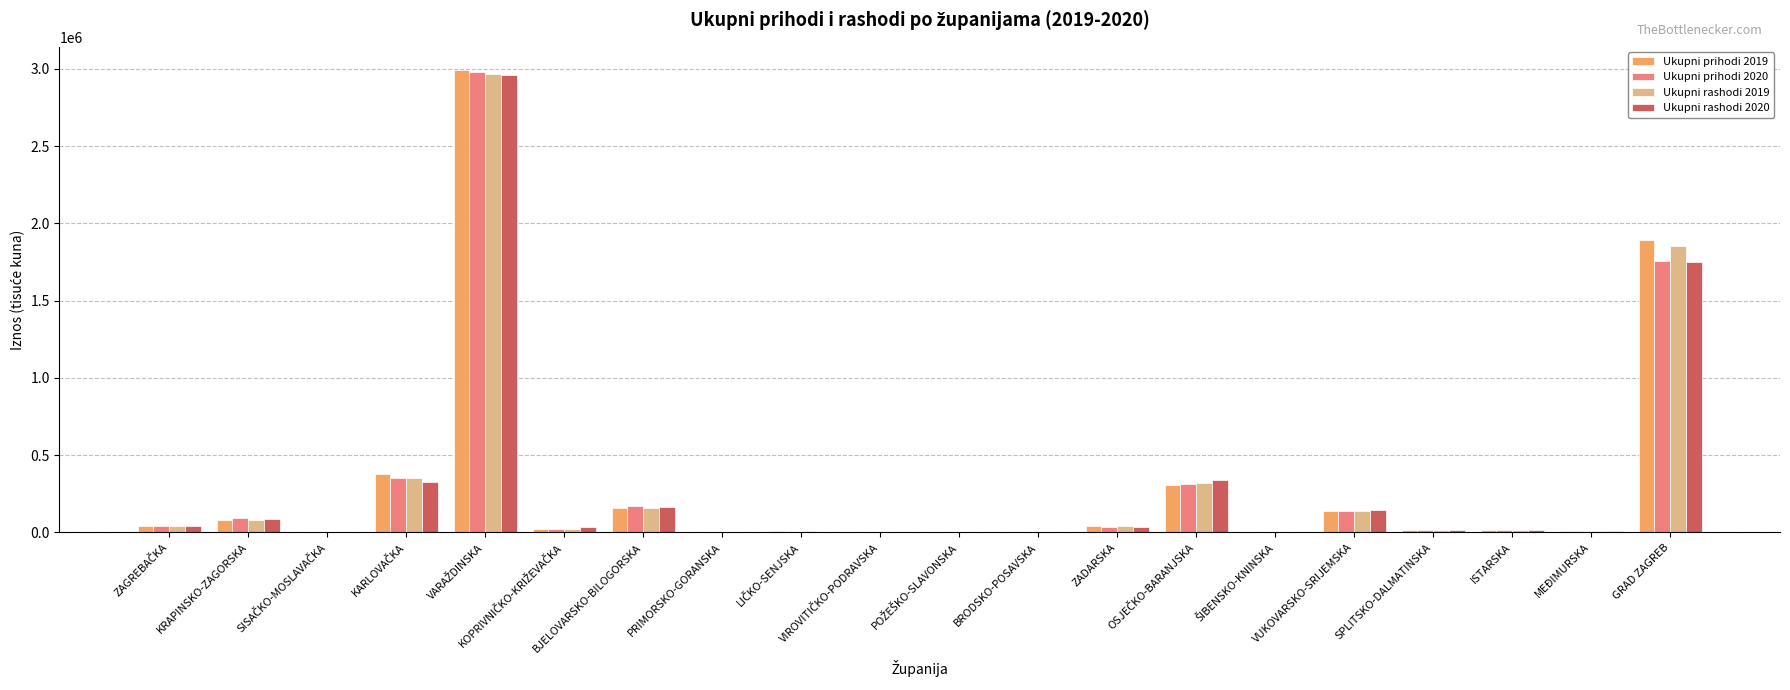

Is it true that Ukupni prihodi 2019 equals 1891546.2 at GRAD ZAGREB?

True